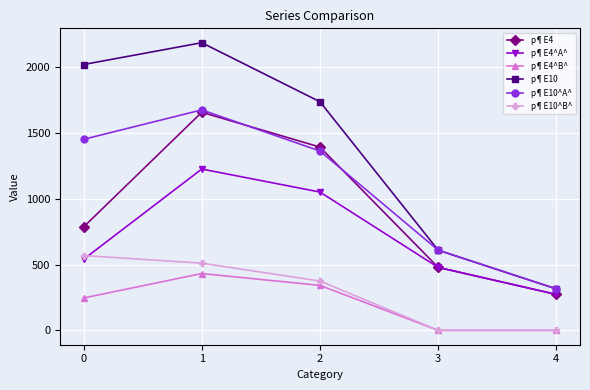

True or false: p¶E4^B^ has more than 1 interior local peaks.

False